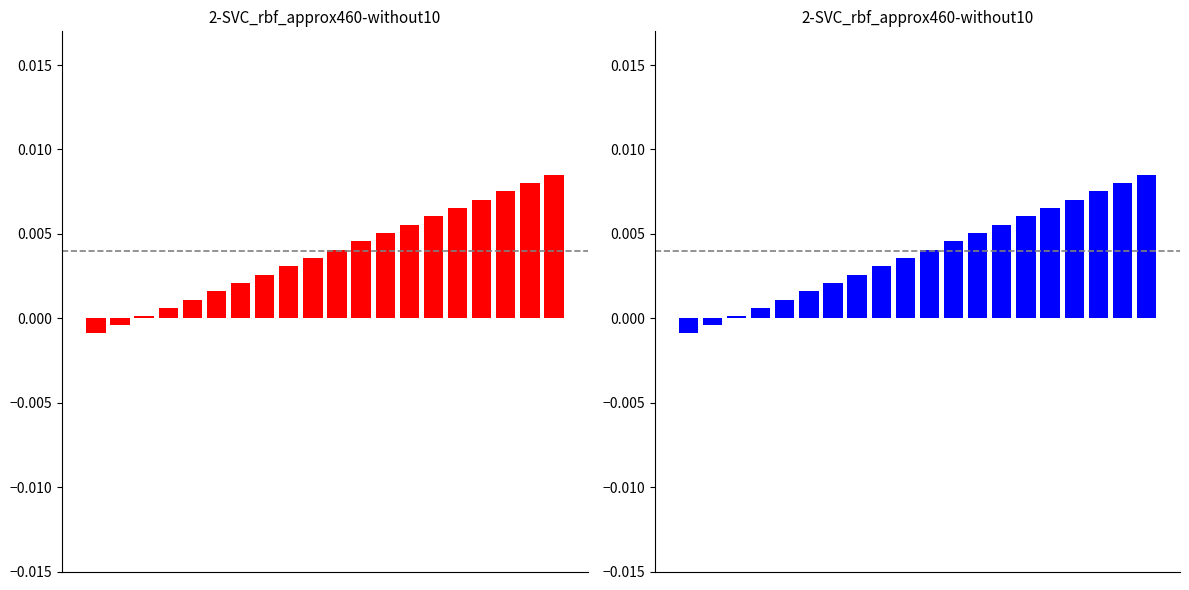

Reading left to right, transcribe all the data shown in this chart.

0=-0.0	1=-0.0	2=0.0	3=0.0	4=0.0	5=0.0	6=0.0	7=0.0	8=0.0	9=0.0	10=0.0	11=0.0	12=0.0	13=0.0	14=0.0	15=0.0	16=0.0	17=0.0	18=0.0	19=0.0